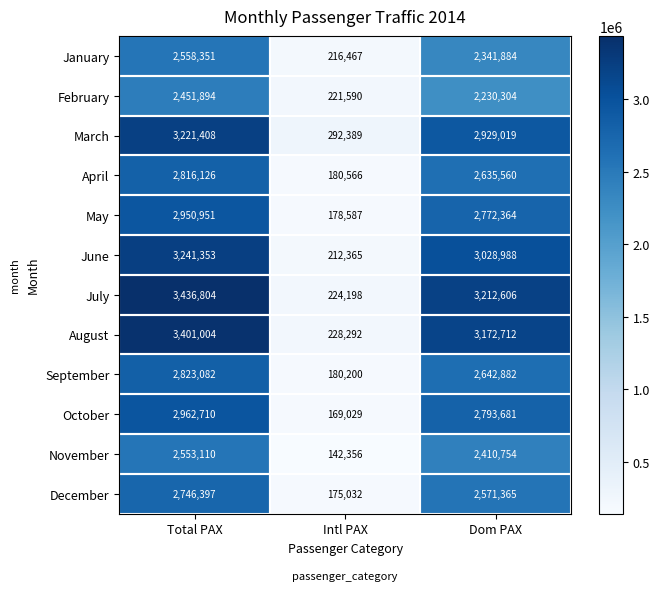

What value does the September series have at Total PAX, to the nearest 10?

2823080